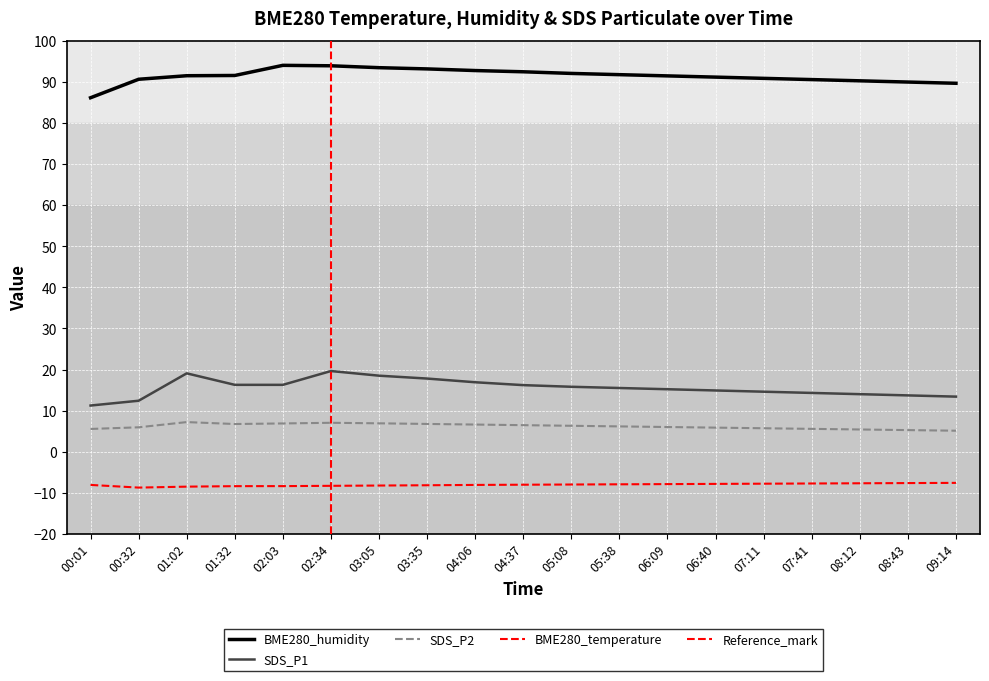

Reading left to right, extract all data points from this chart.

BME280_temperature: -8.1	-8.8	-8.5	-8.4	-8.4	-8.3	-8.2	-8.2	-8.1	-8.1	-8.0	-8.0	-7.9	-7.8	-7.8	-7.8	-7.7	-7.7	-7.6
BME280_humidity: 86.2	90.7	91.5	91.6	94.1	94.0	93.5	93.2	92.8	92.5	92.1	91.8	91.5	91.2	90.9	90.6	90.3	90.0	89.7
SDS_P1: 11.2	12.4	19.1	16.3	16.3	19.6	18.5	17.8	16.9	16.2	15.8	15.5	15.2	14.9	14.6	14.3	14.0	13.7	13.4
SDS_P2: 5.5	5.9	7.2	6.7	6.9	7.0	6.9	6.8	6.6	6.5	6.3	6.2	6.0	5.8	5.7	5.5	5.4	5.2	5.1